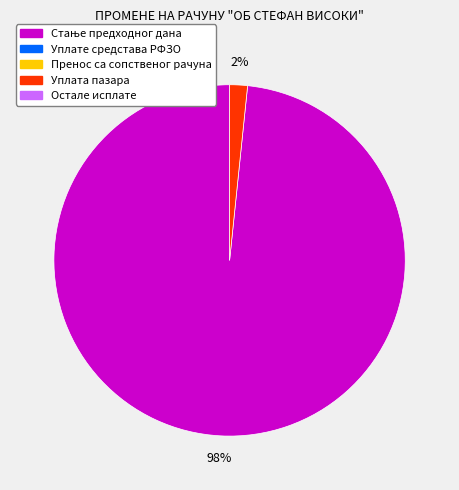

Does any single category account for the majority?

Yes